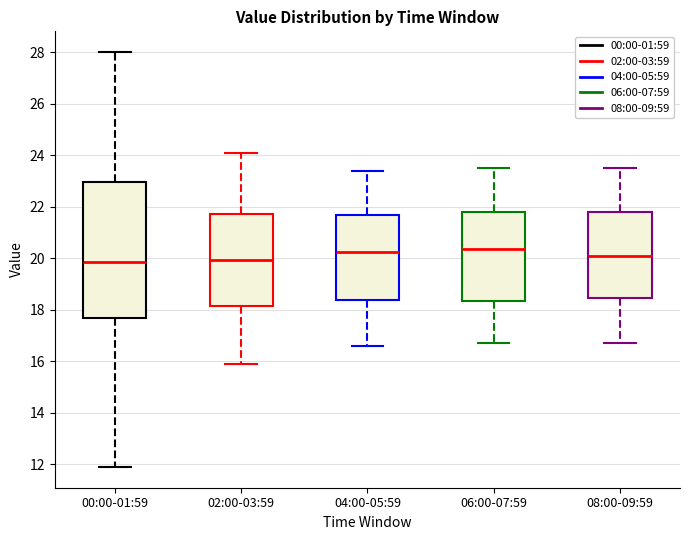

Reading left to right, read every box against the y-axis: the position of its median line, the range the box covers, and the ends of its whiskers. The values are not printed on the chart, so give them approximately, as read against the axis.

00:00-01:59: median 19.8, box 17.6 to 23.0, whiskers 12.0 to 28.0
02:00-03:59: median 20.0, box 18.2 to 21.8, whiskers 16.0 to 24.2
04:00-05:59: median 20.2, box 18.4 to 21.6, whiskers 16.6 to 23.4
06:00-07:59: median 20.4, box 18.4 to 21.8, whiskers 16.8 to 23.6
08:00-09:59: median 20.2, box 18.4 to 21.8, whiskers 16.8 to 23.6